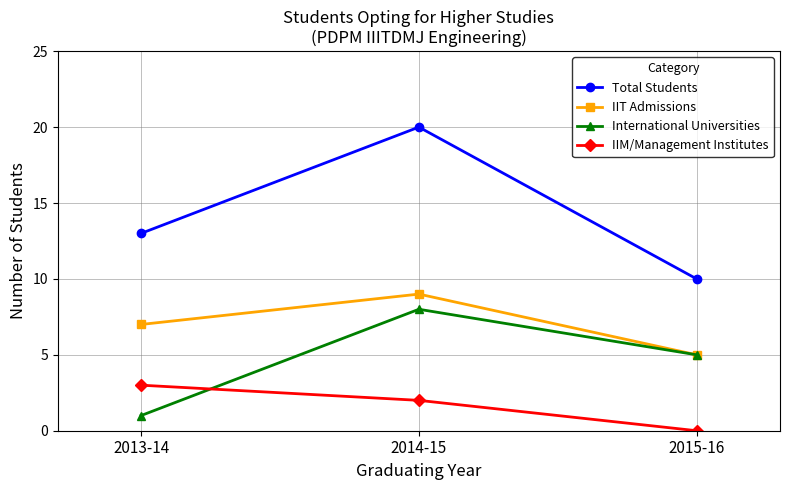

List the series in order of their peak value, highest first.

Total Students, IIT Admissions, International Universities, IIM/Management Institutes